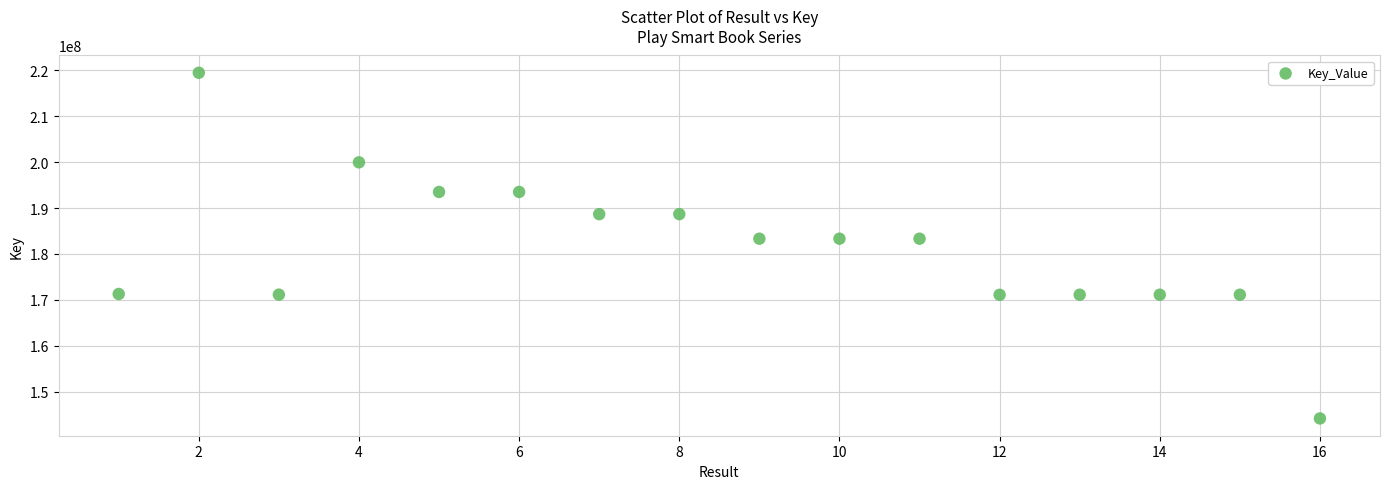

What is the range of X values (max minus min)?

15